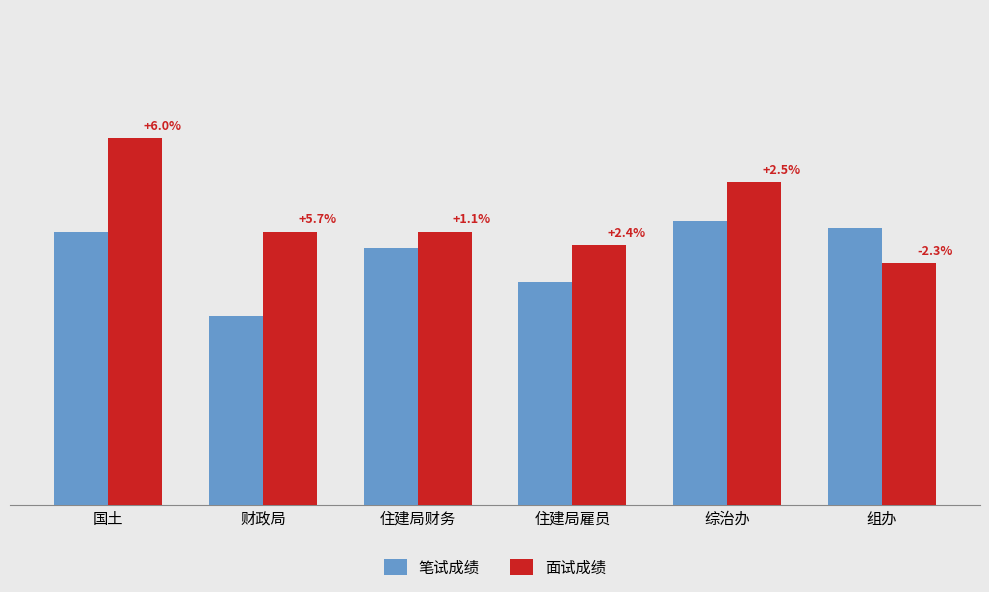

Does the chart contain stacked bars?

No